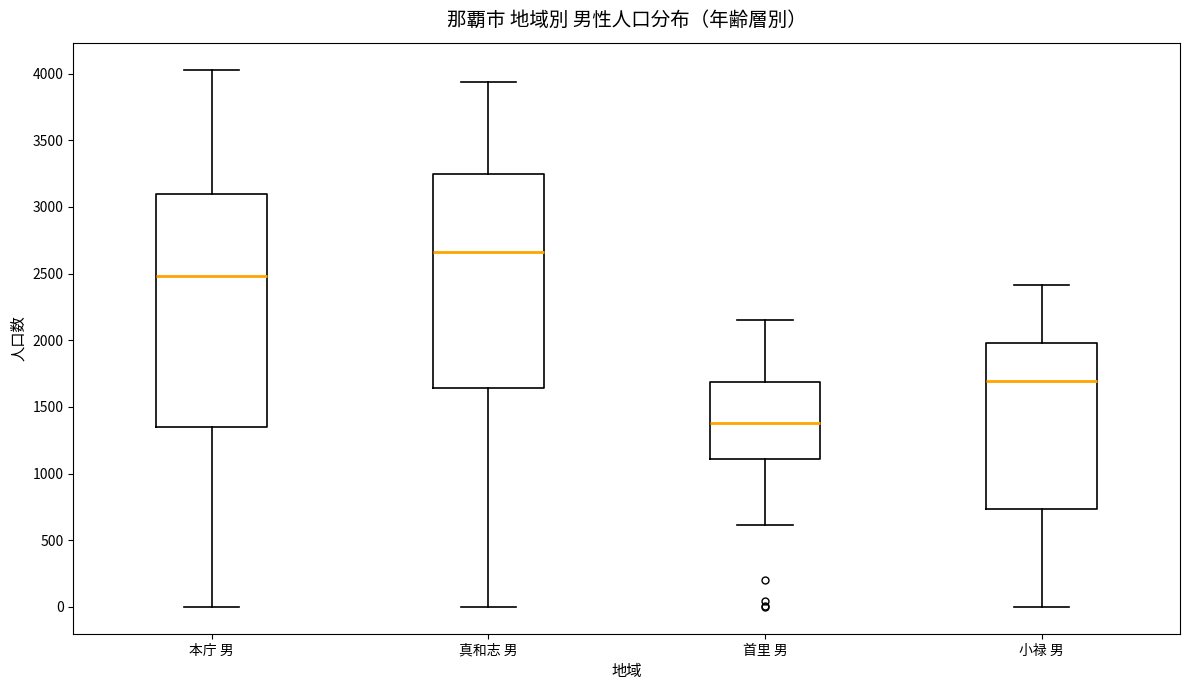

Where is the upper edge of the box for 首里 男 on the y-axis? The values are not printed on the chart, so give them approximately, as read against the axis.

1700